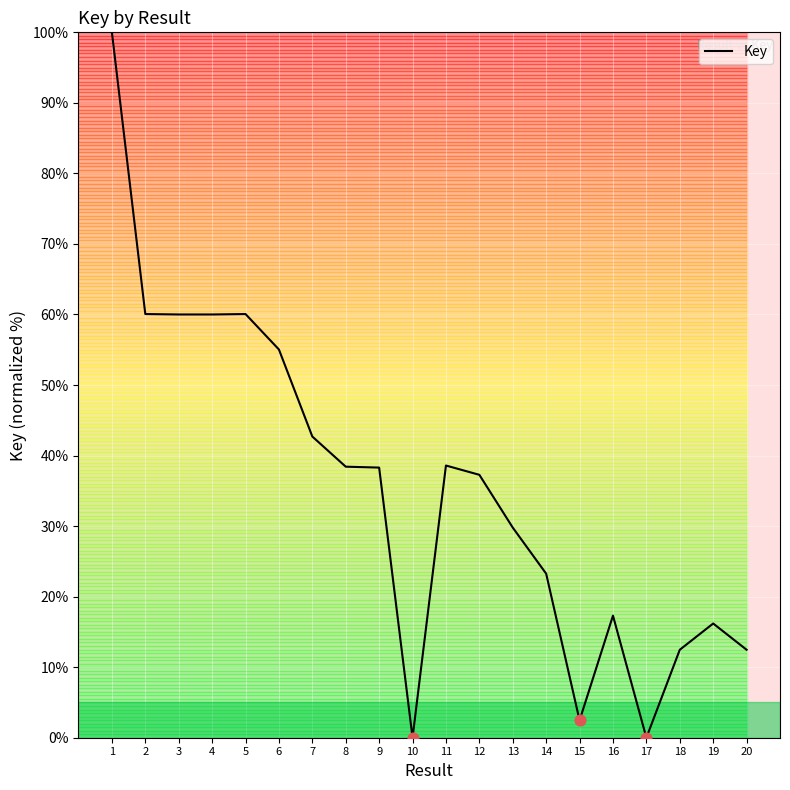

What is the ratio of the value at 16 to the value at 19?

1.1